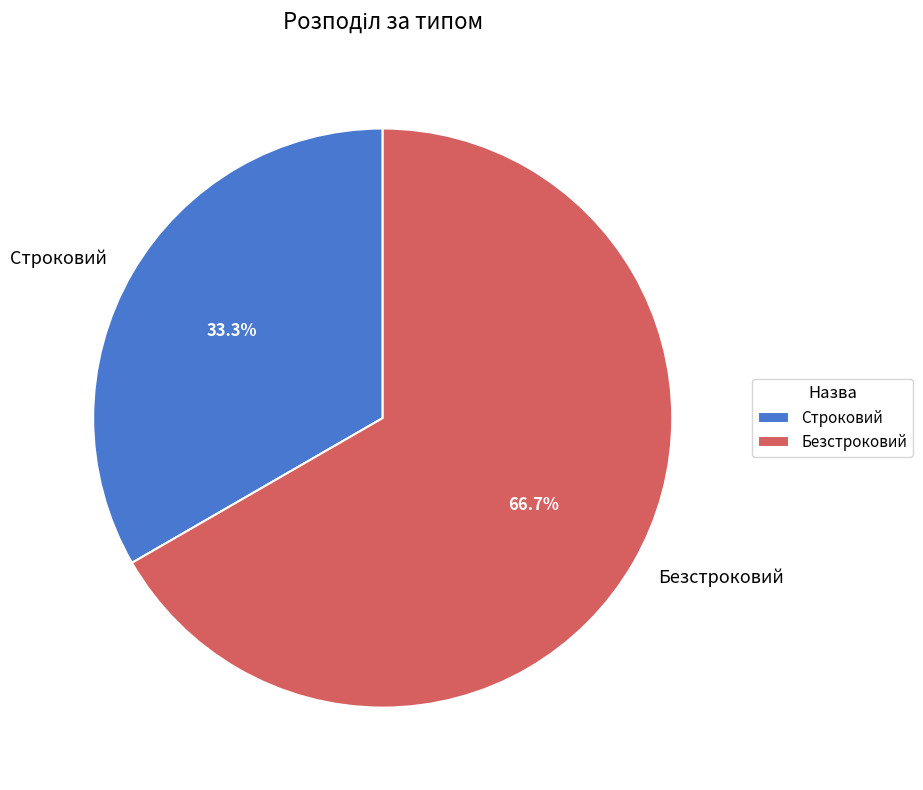

Approximately how many times larger is the value at Строковий compared to Безстроковий?

0.5